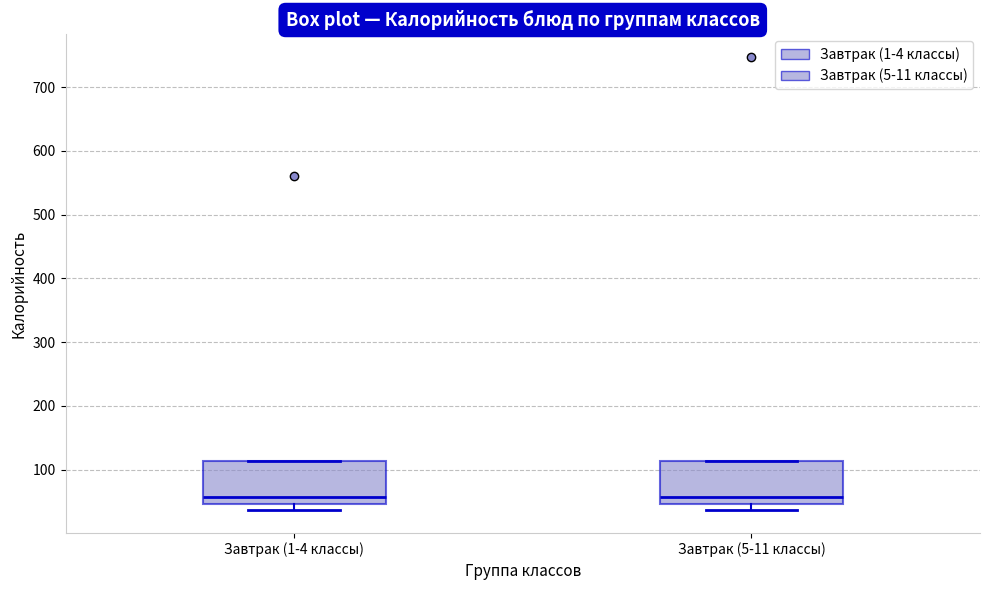

Where is the upper edge of the box for Завтрак (5-11 классы) on the y-axis? The values are not printed on the chart, so give them approximately, as read against the axis.

110